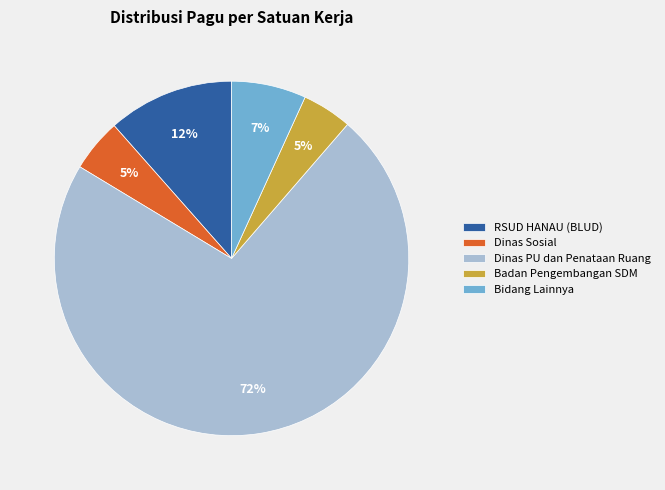

Which category has the biggest portion of the pie?

Dinas PU dan Penataan Ruang